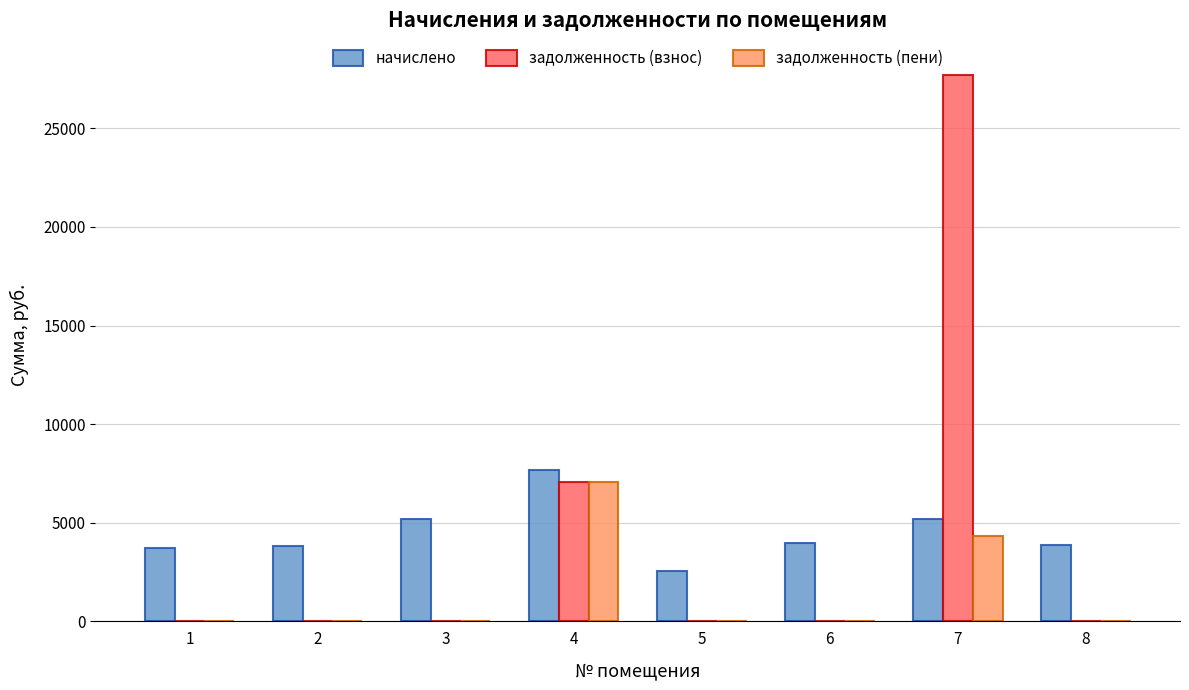

Are the bars grouped side by side (vs. stacked)?

Yes